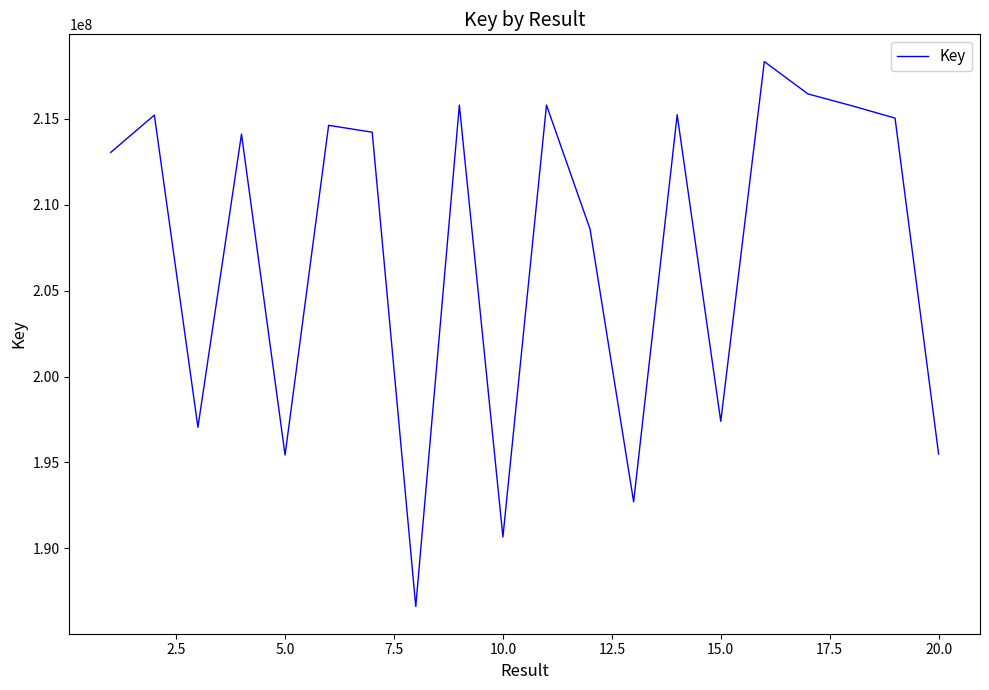

What is the greatest value displayed?

218335874